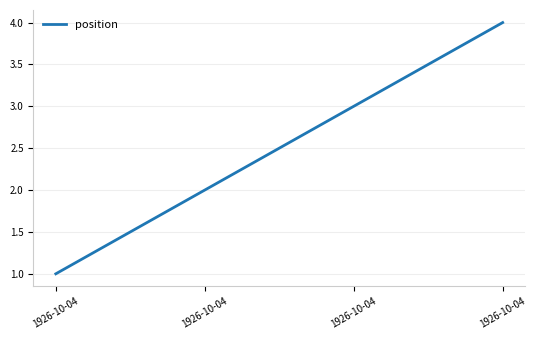

What is the change in value from 1926-10-04 to 1926-10-04?

+2